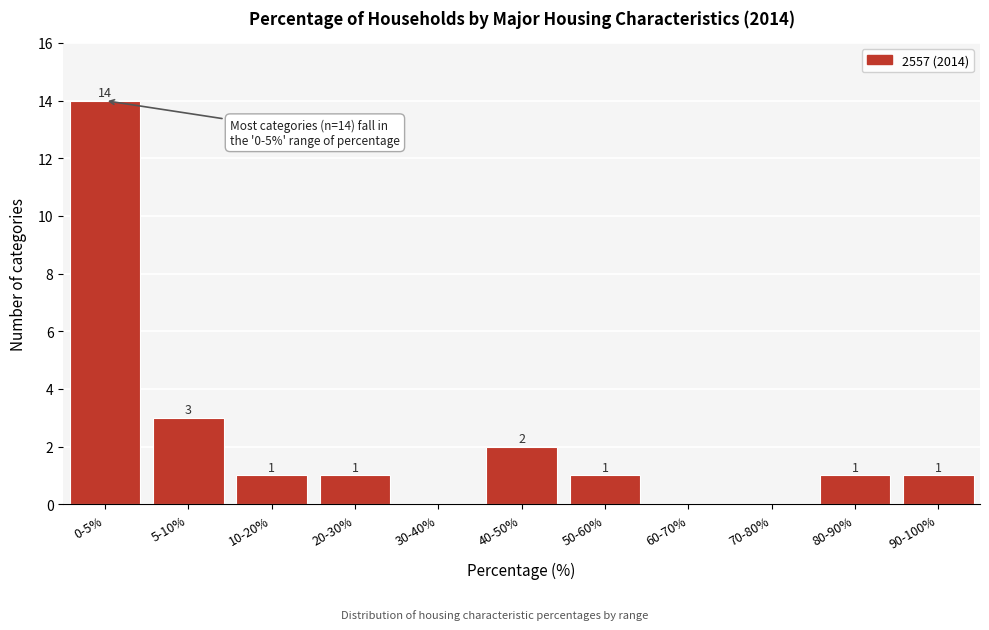

Reading left to right, transcribe all the data shown in this chart.

0-5%=14	5-10%=3	10-20%=1	20-30%=1	30-40%=0	40-50%=2	50-60%=1	60-70%=0	70-80%=0	80-90%=1	90-100%=1